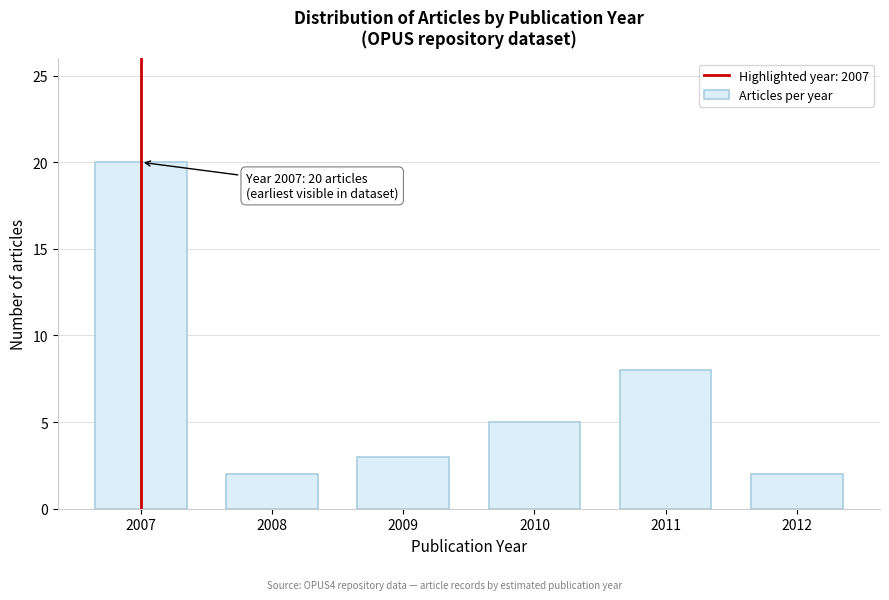

Reading left to right, transcribe all the data shown in this chart.

20	2	3	5	8	2